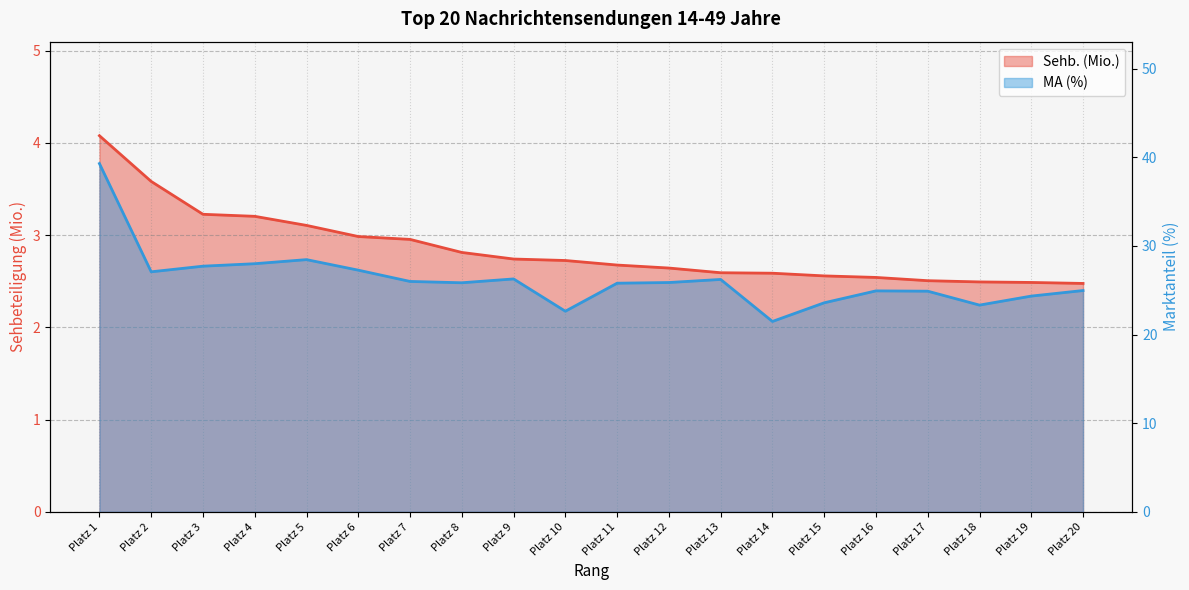

True or false: MA (%) has a value of 15.8 at Platz 7.

False